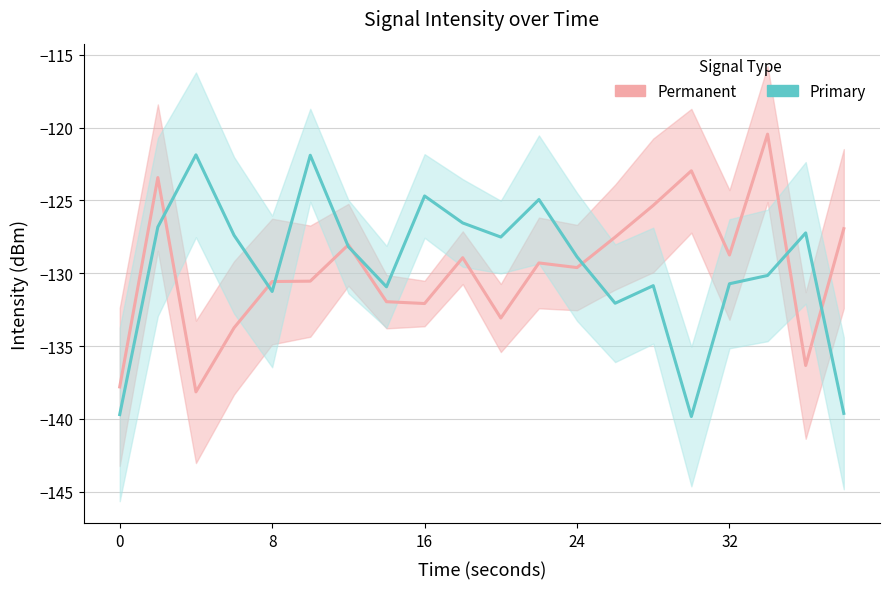

Rank the series by their maximum value, from highest to lowest.

Permanent, Primary